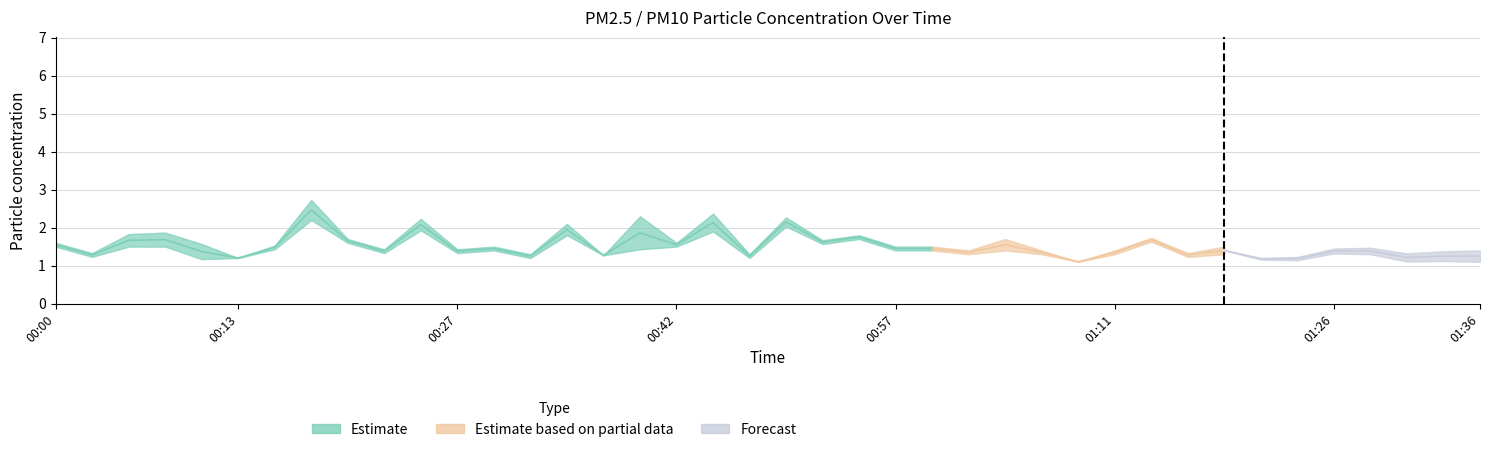

What is the spread (max minus min) of values at 00:22?

0.1